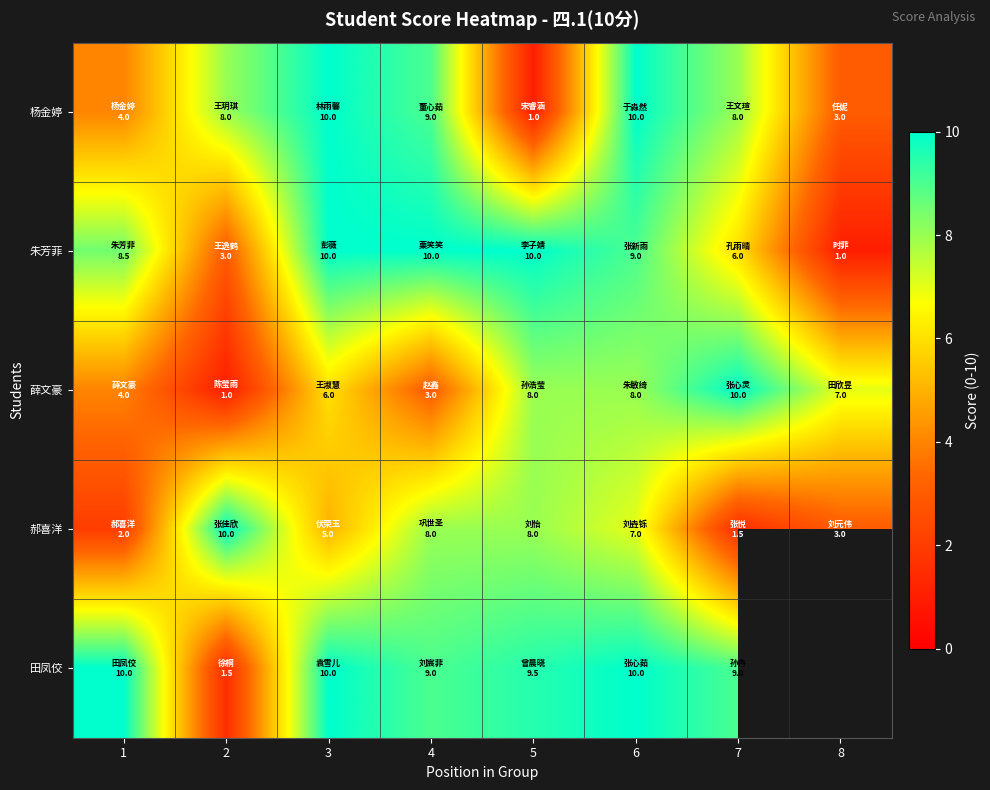

The 朱芳菲 series shows 4.1 at 4. True or false?

False